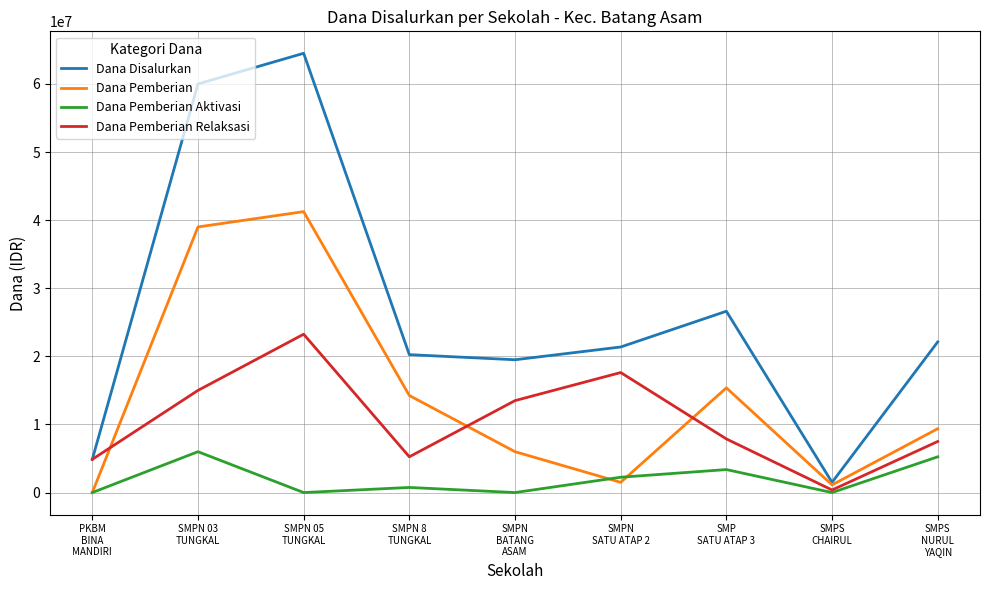

Where is Dana Pemberian Aktivasi nearest to the value 3000000?

SMP
SATU ATAP 3